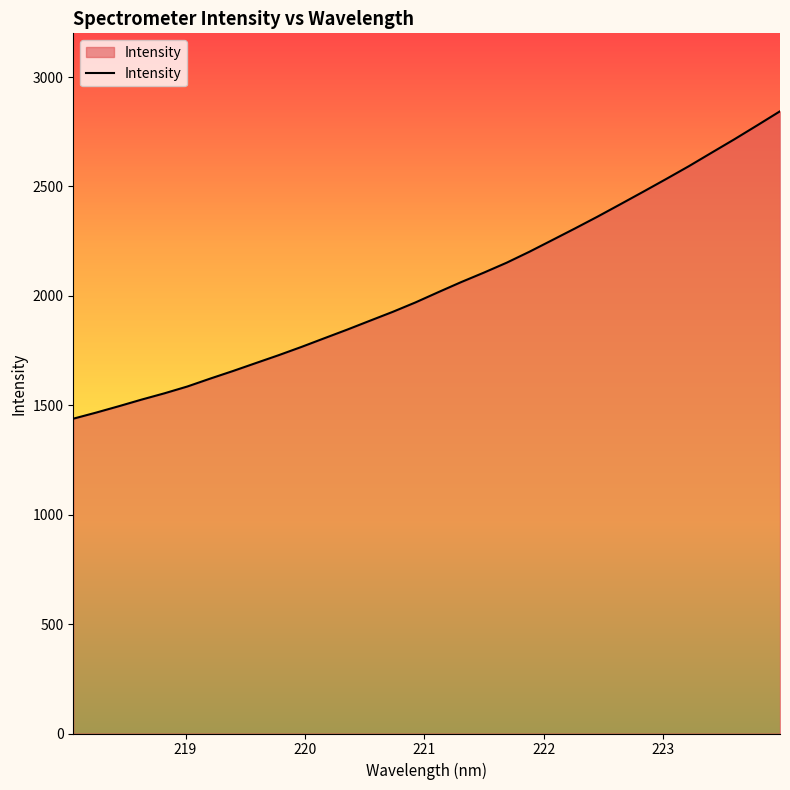

What is the minimum value shown in the chart?

1438.8